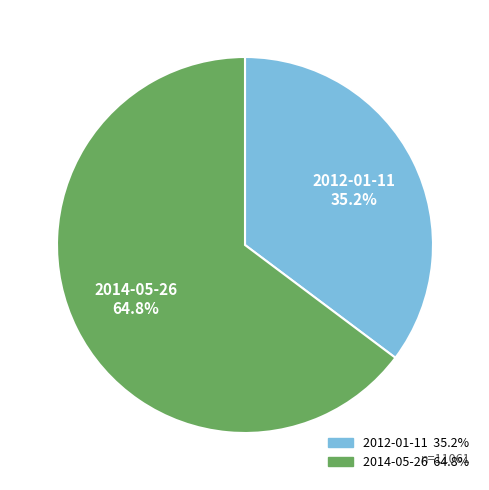

Approximately how many times larger is the value at 2012-01-11 compared to 2014-05-26?

0.5